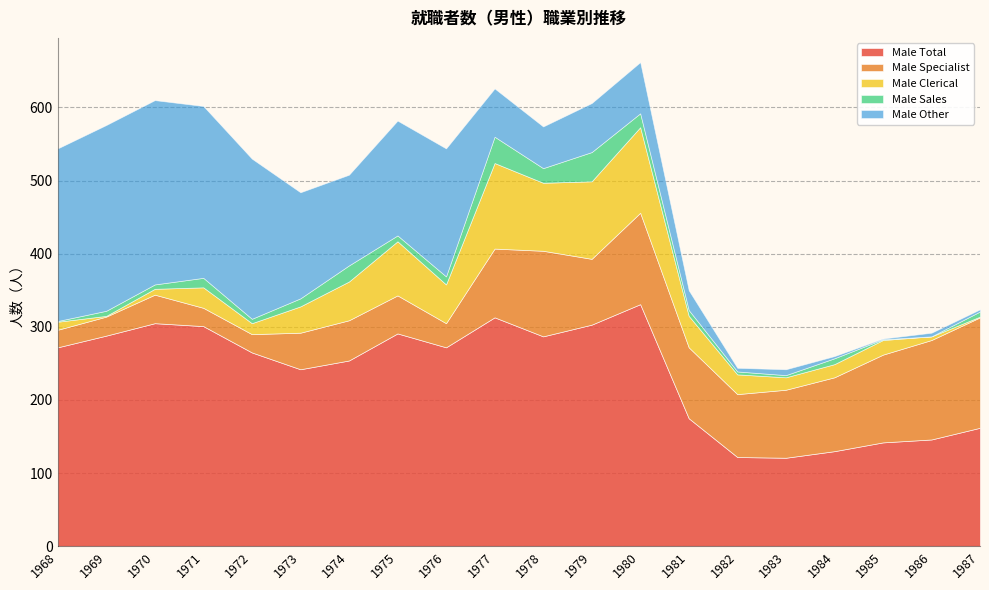

What is the sum of all Male Specialist values?

1539